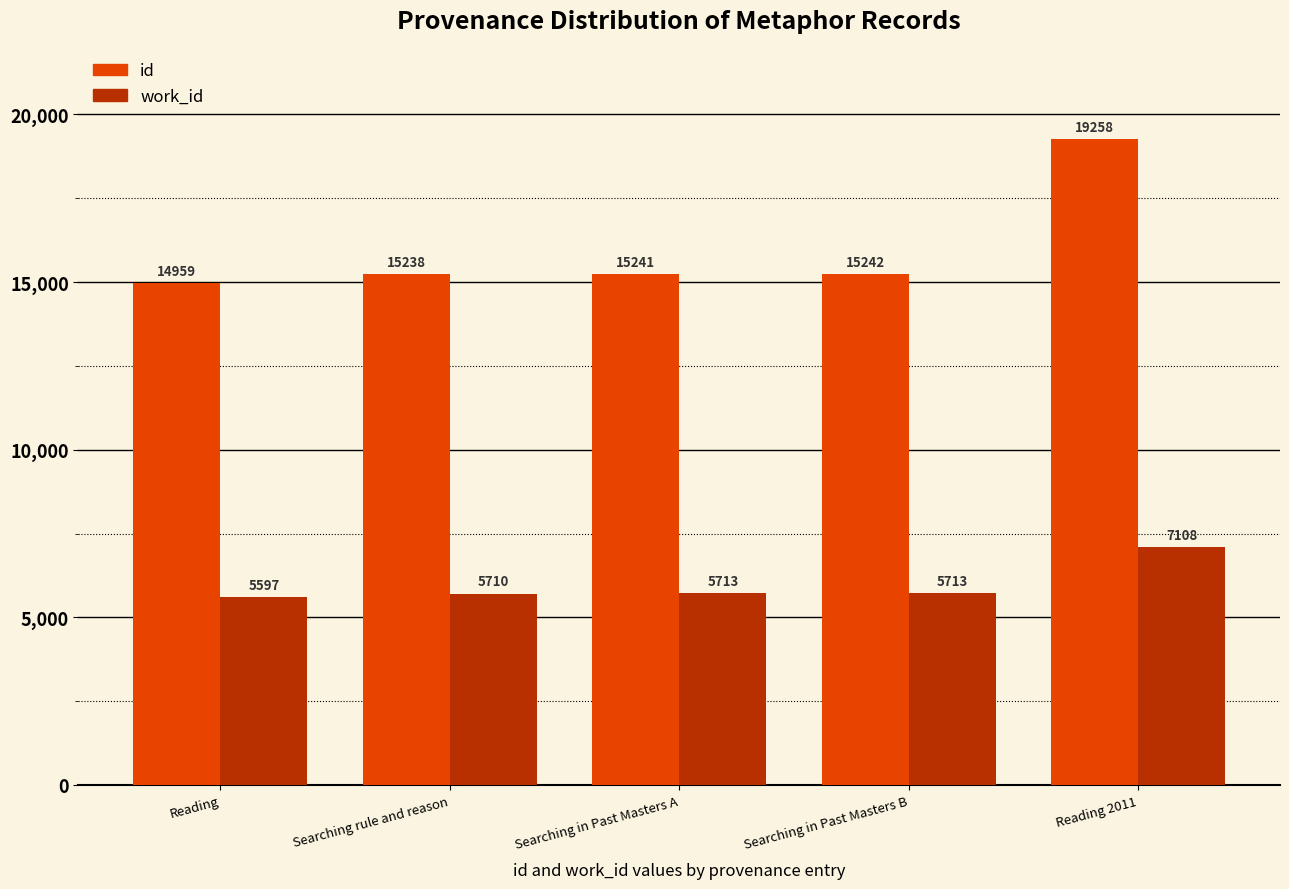

Rank the series by their maximum value, from highest to lowest.

id, work_id